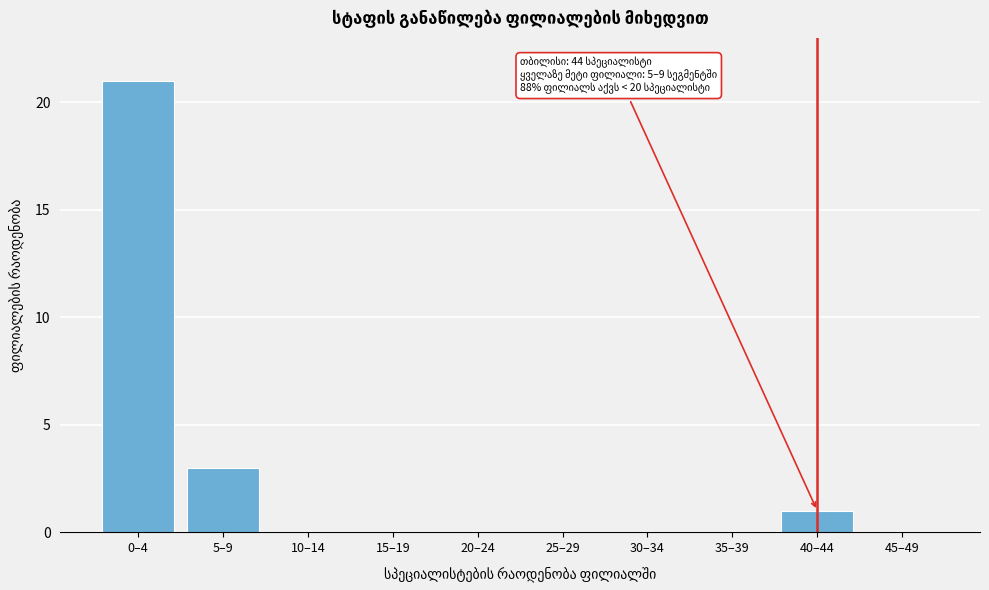

Reading right to left, list all the values displayed in this chart.

45–49=0	40–44=1	35–39=0	30–34=0	25–29=0	20–24=0	15–19=0	10–14=0	5–9=3	0–4=21